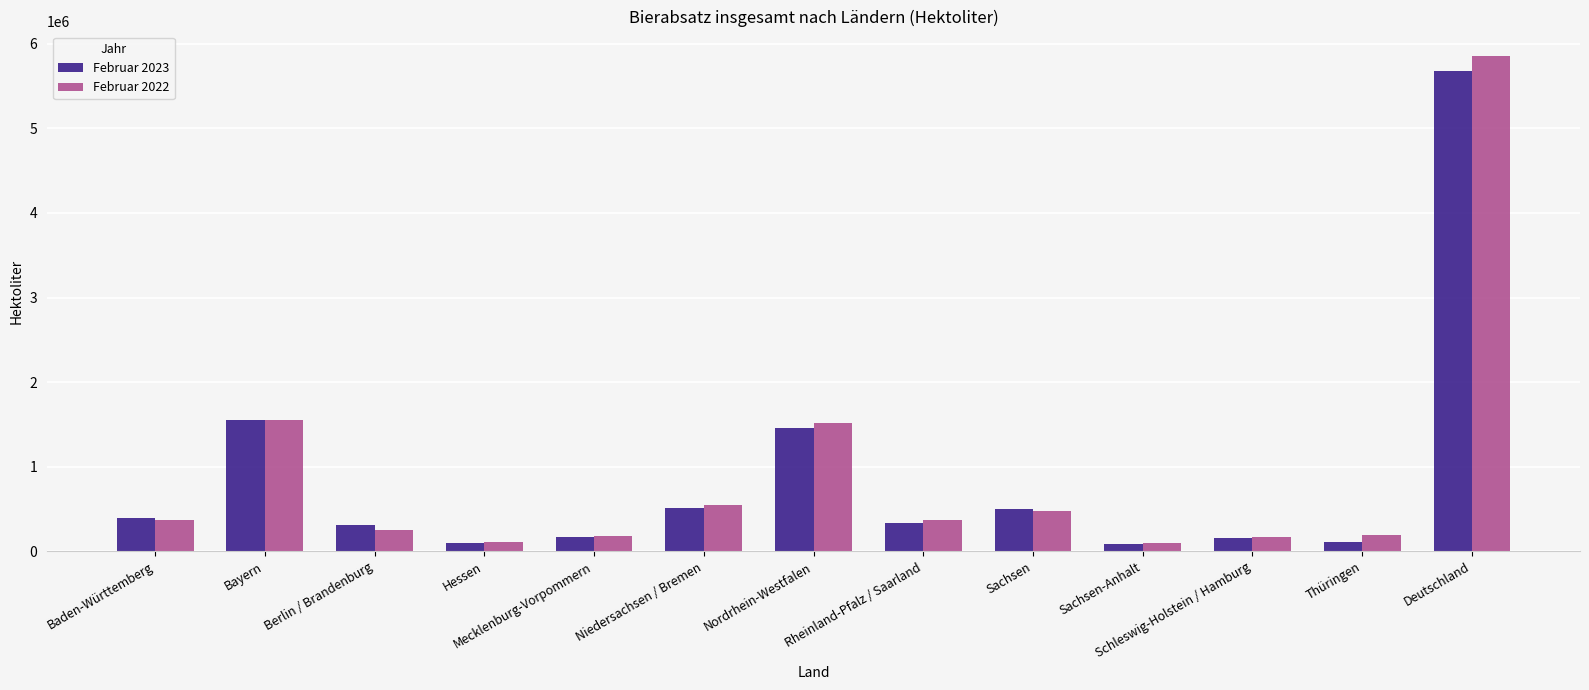

Is it true that Februar 2022 equals 193083.5 at Thüringen?

True